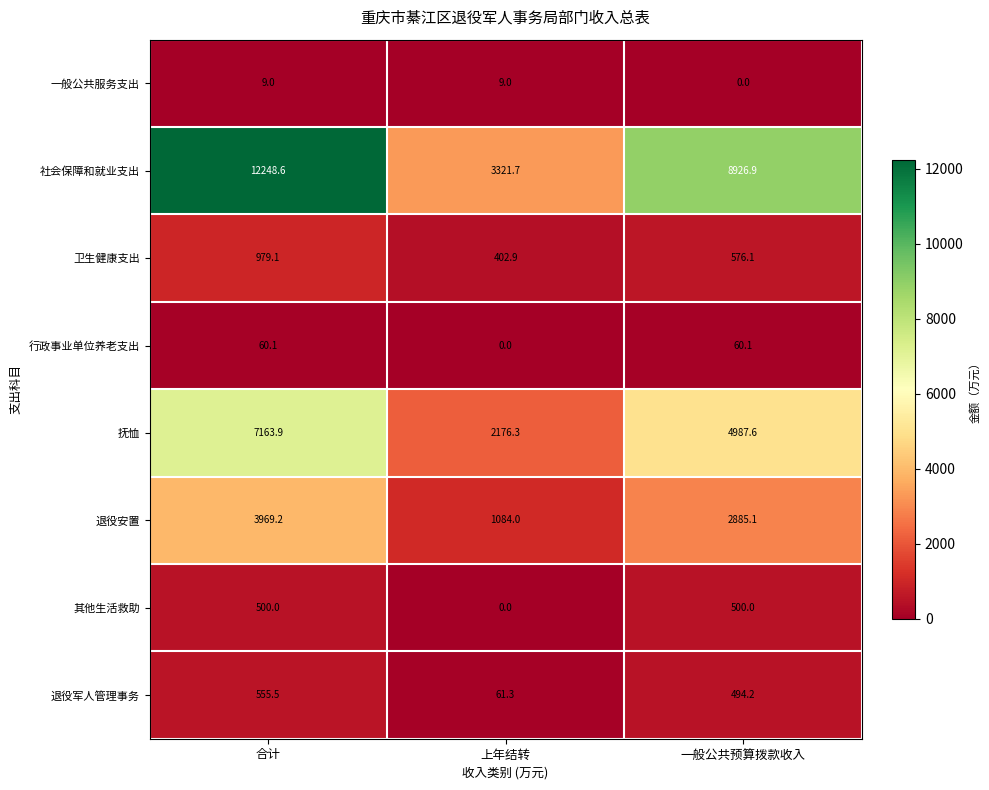

What is the difference between the second highest and minimum values in the 社会保障和就业支出 series?

5605.2